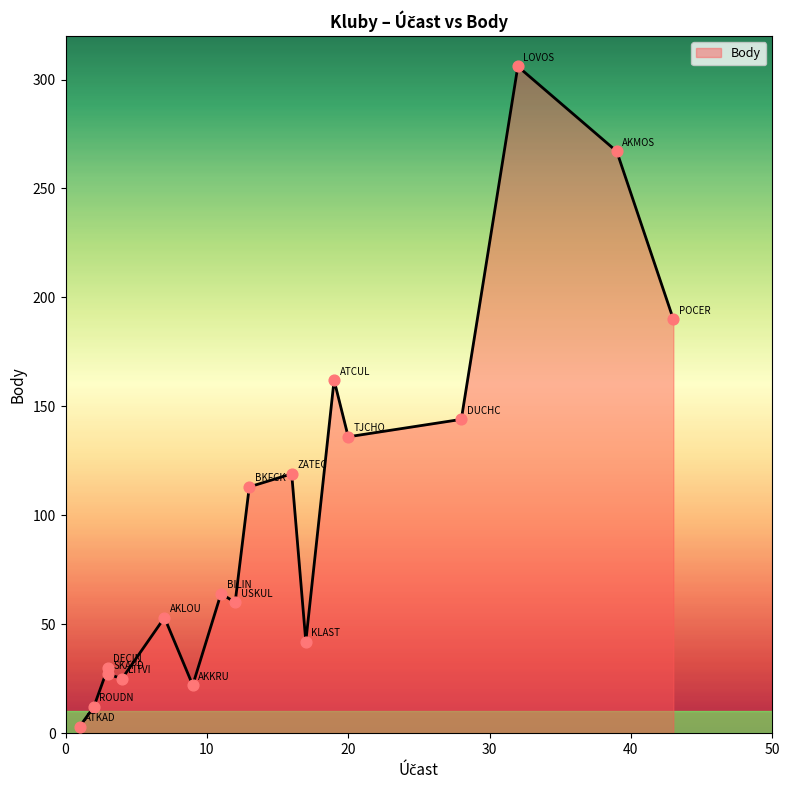

Which has a higher value, TJCHO or BKFCK?

TJCHO